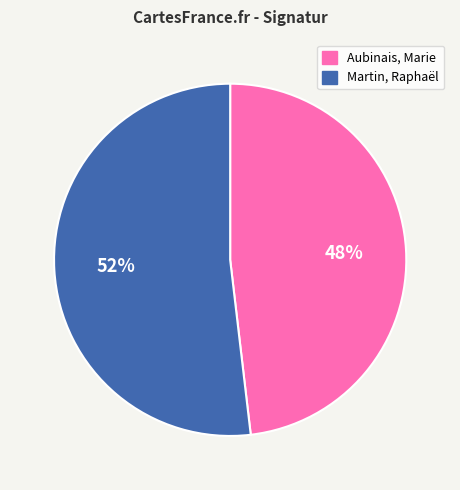

Rank the categories by value from highest to lowest.

Martin, Raphaël, Aubinais, Marie